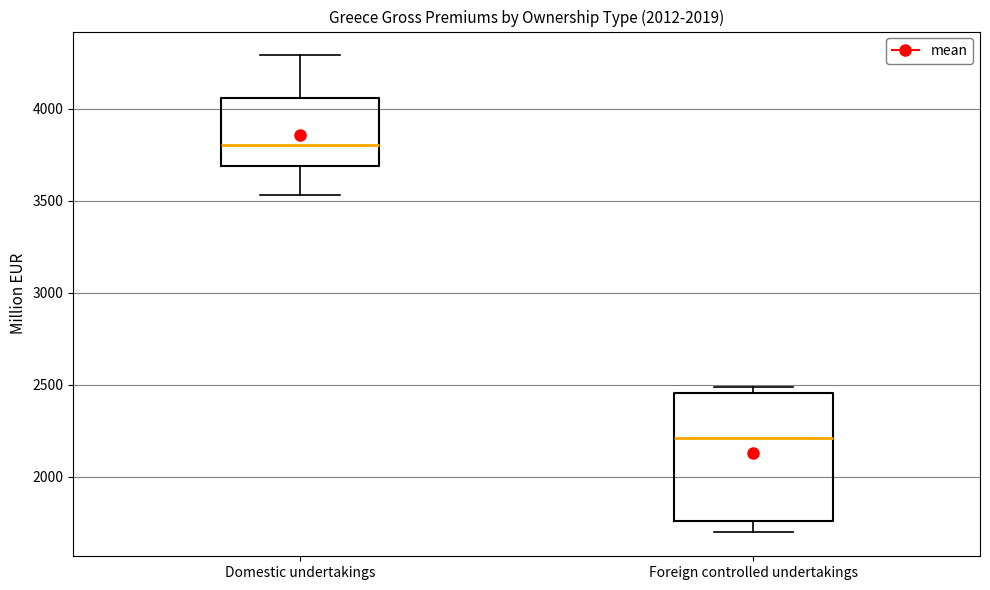

Which box has the highest median line?

Domestic undertakings